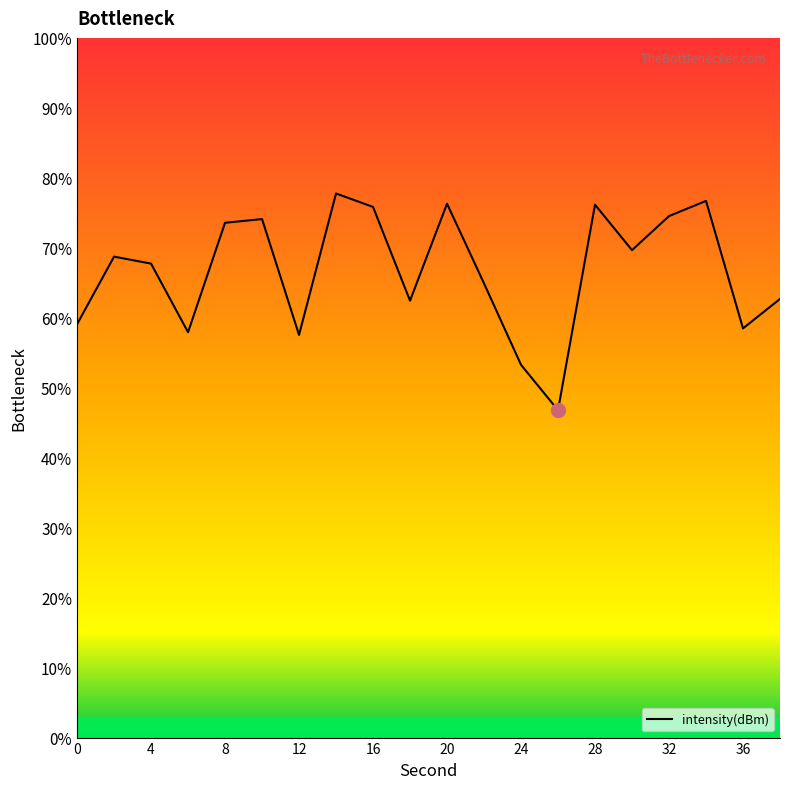

Between 22 and 32, which is larger?

32